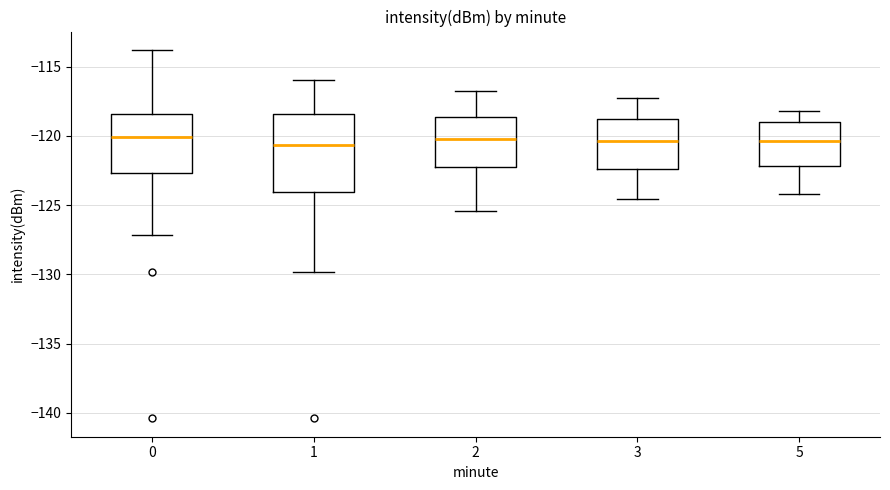

Reading left to right, transcribe this box plot: for each box, give where its median line is, the range the box spans, and where its two whiskers end, as read against the y-axis. The values are not printed on the chart, so give them approximately, as read against the axis.

0: median -120.0, box -122.5 to -118.5, whiskers -127.0 to -114.0
1: median -120.5, box -124.0 to -118.5, whiskers -130.0 to -116.0
2: median -120.0, box -122.0 to -118.5, whiskers -125.5 to -117.0
3: median -120.5, box -122.5 to -119.0, whiskers -124.5 to -117.0
5: median -120.5, box -122.0 to -119.0, whiskers -124.0 to -118.0